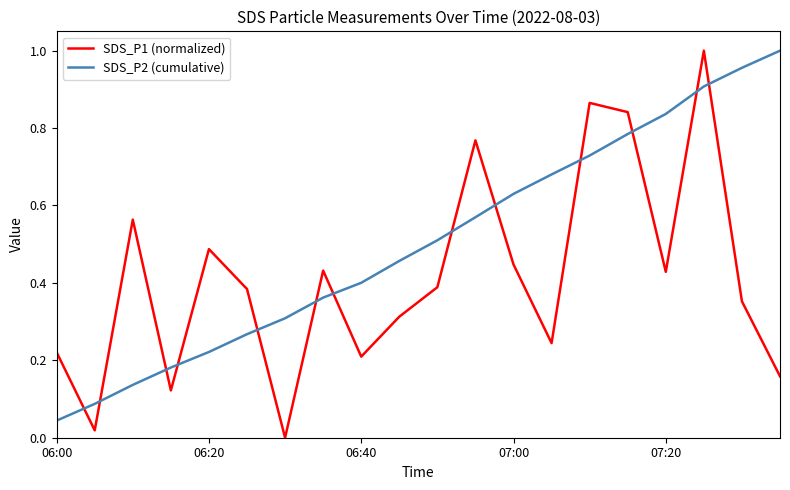

Which series ends up on top after the final intersection of SDS_P1 (normalized) and SDS_P2 (cumulative)?

SDS_P2 (cumulative)